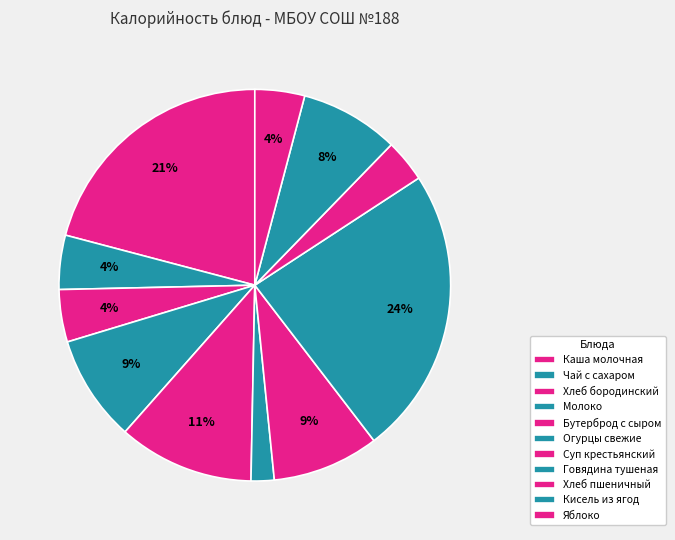

To the nearest percent, what is the difference between the largest and smallest slice percentages?

22%